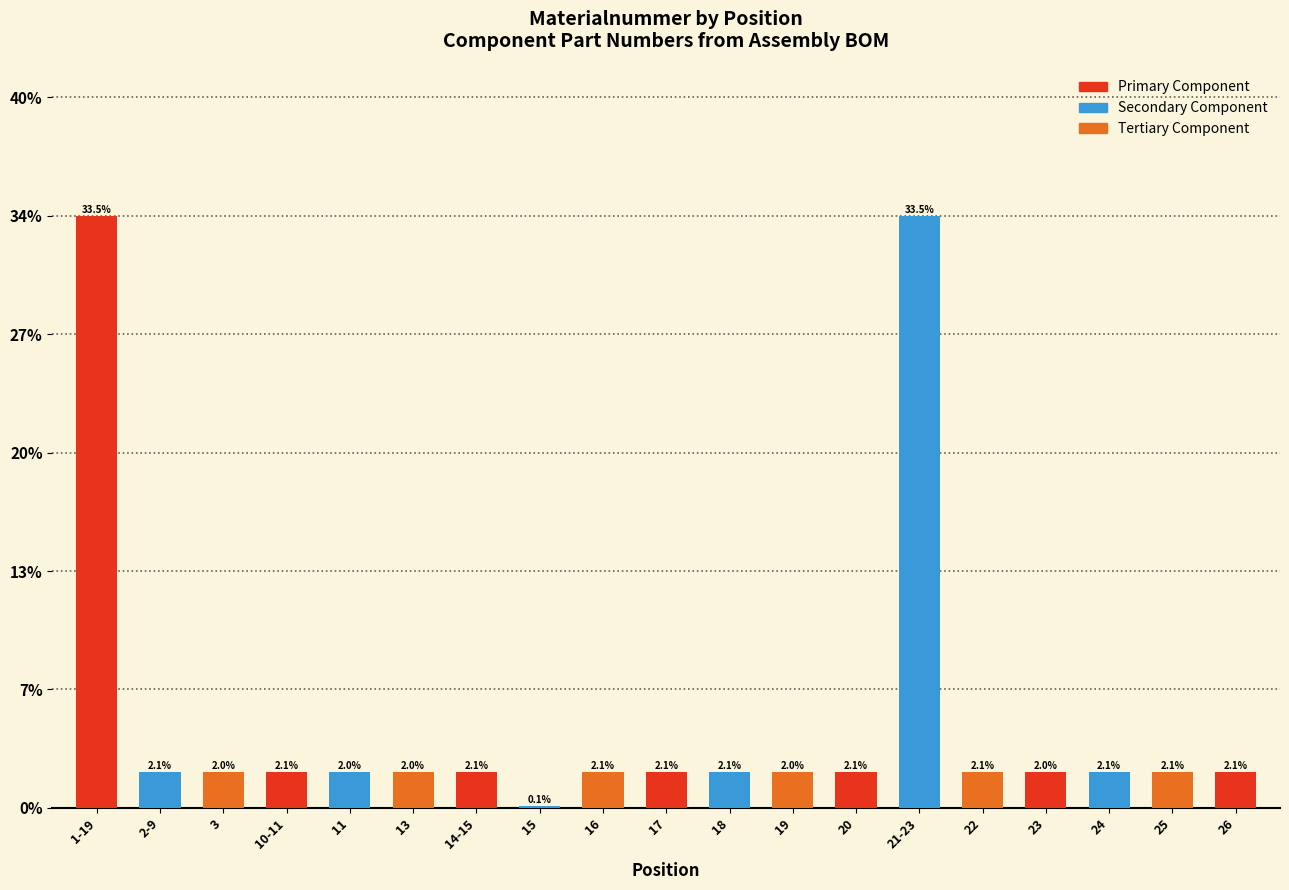

What position from the right is 23?

4